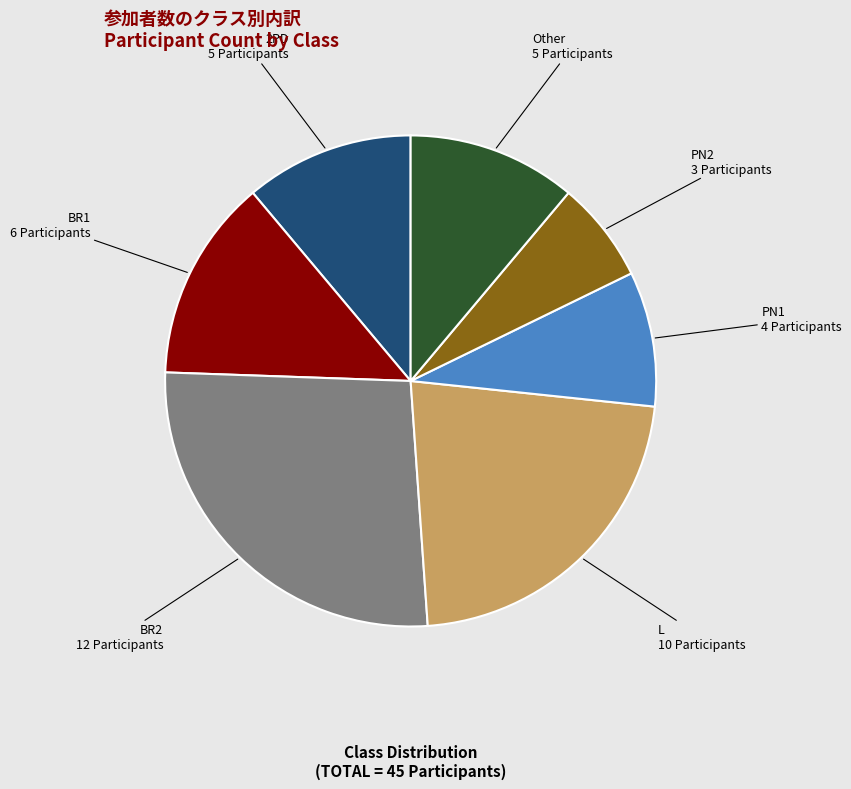

Does any single category account for the majority?

No